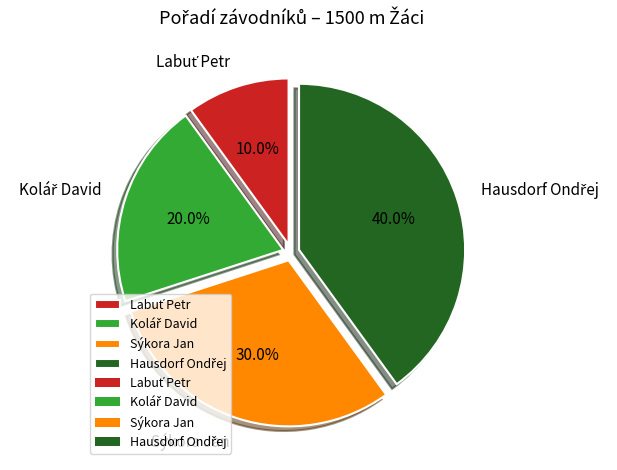

Does any single category account for the majority?

No